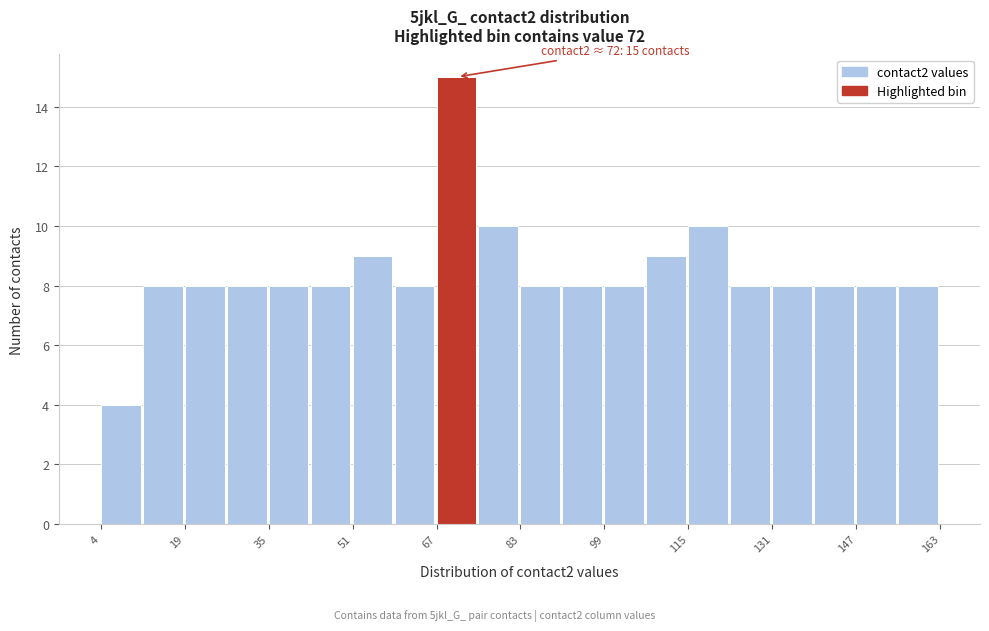

Around what value on the x-axis is the tallest bar? Give the approximate position of its centre, as read against the axis.

72